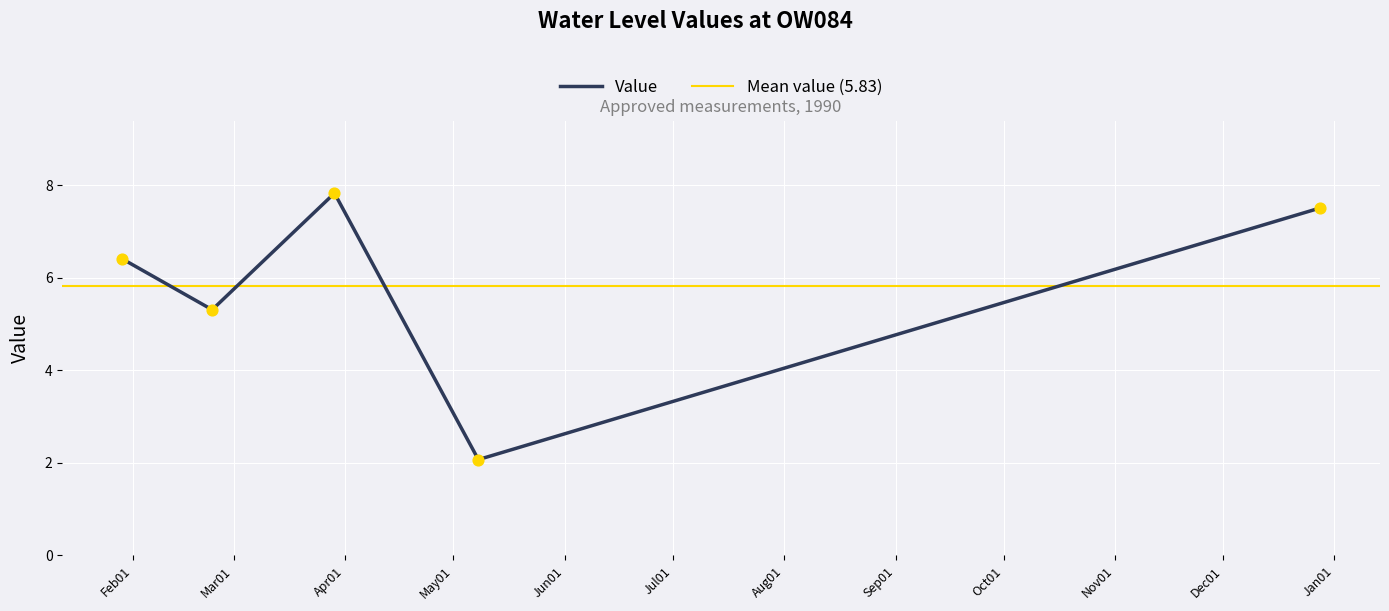

Between 1990-05-08 and 1990-02-23, which is larger?

1990-02-23